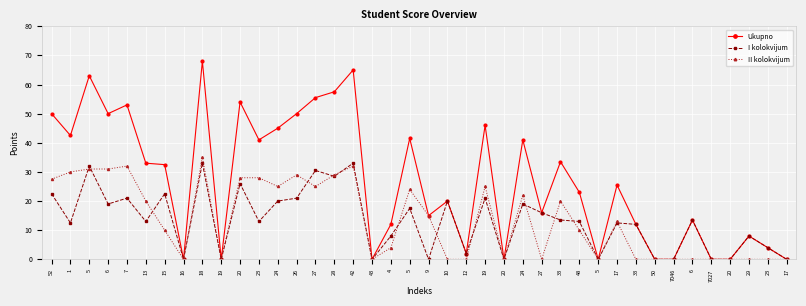

Count the number of data series in this chart.

3